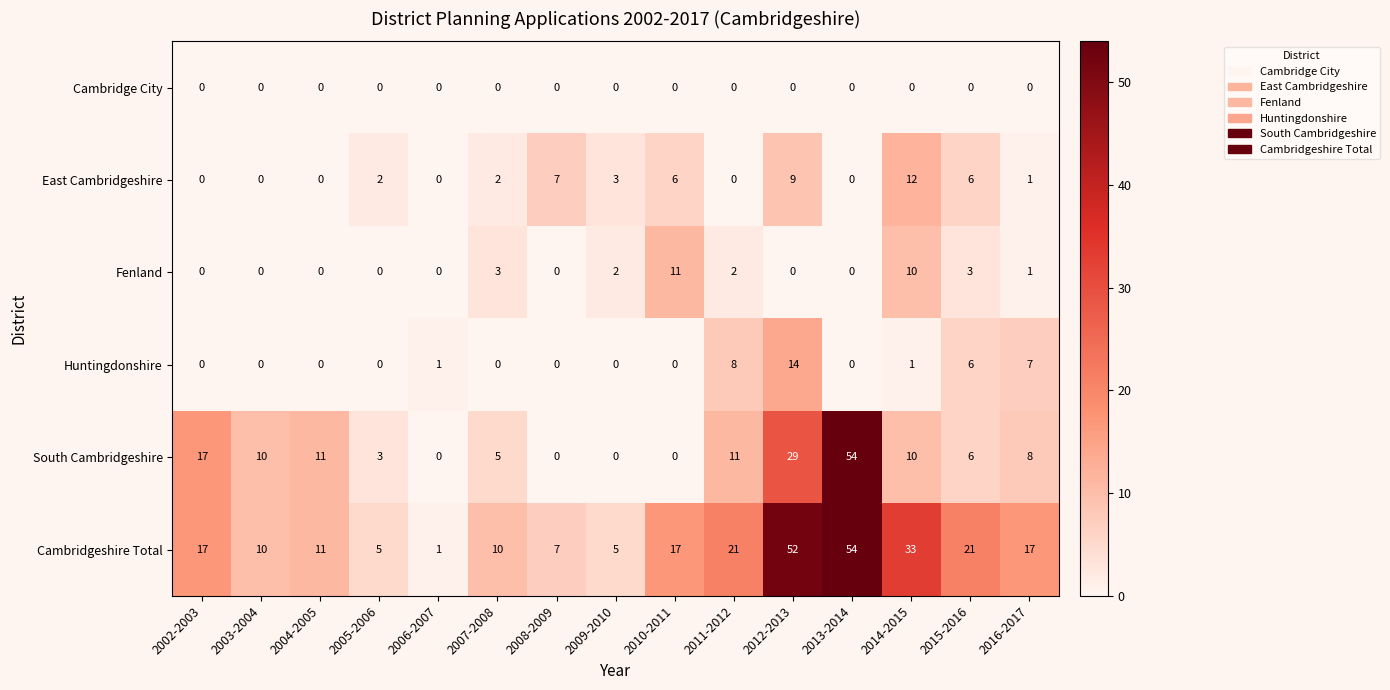

What is the difference between the maximum and second lowest values in the Fenland series?

11